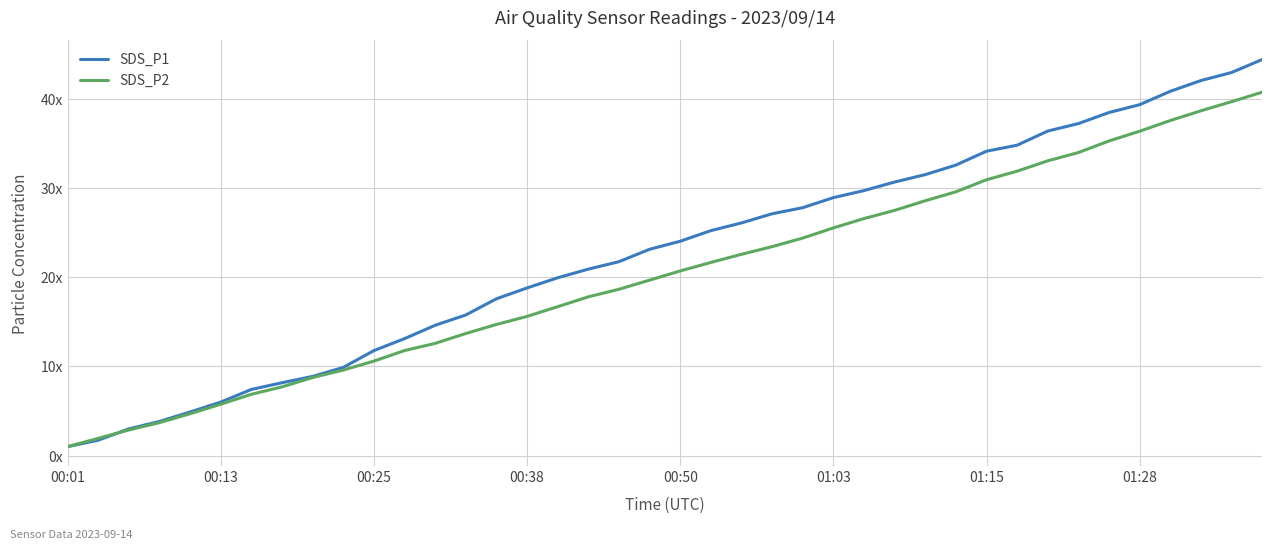

Where does the SDS_P2 series first go above 20?

00:50